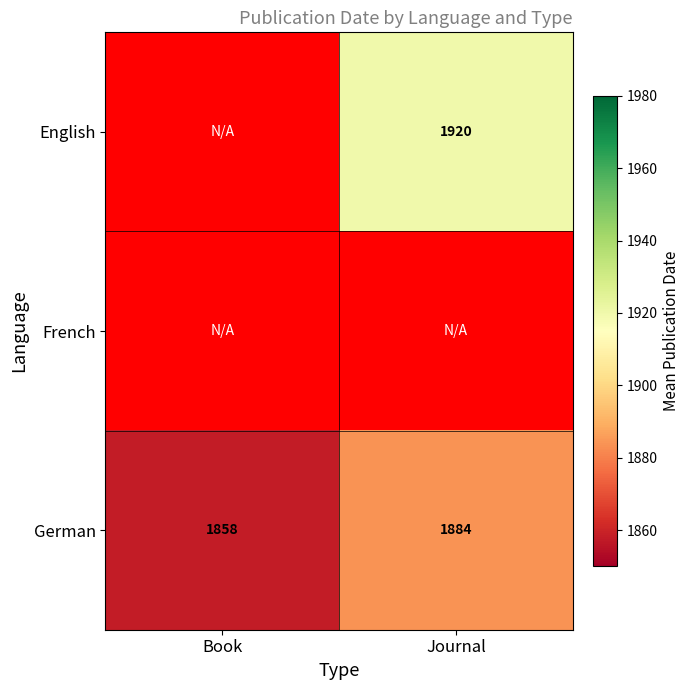

Where is German nearest to the value 1871?

Book